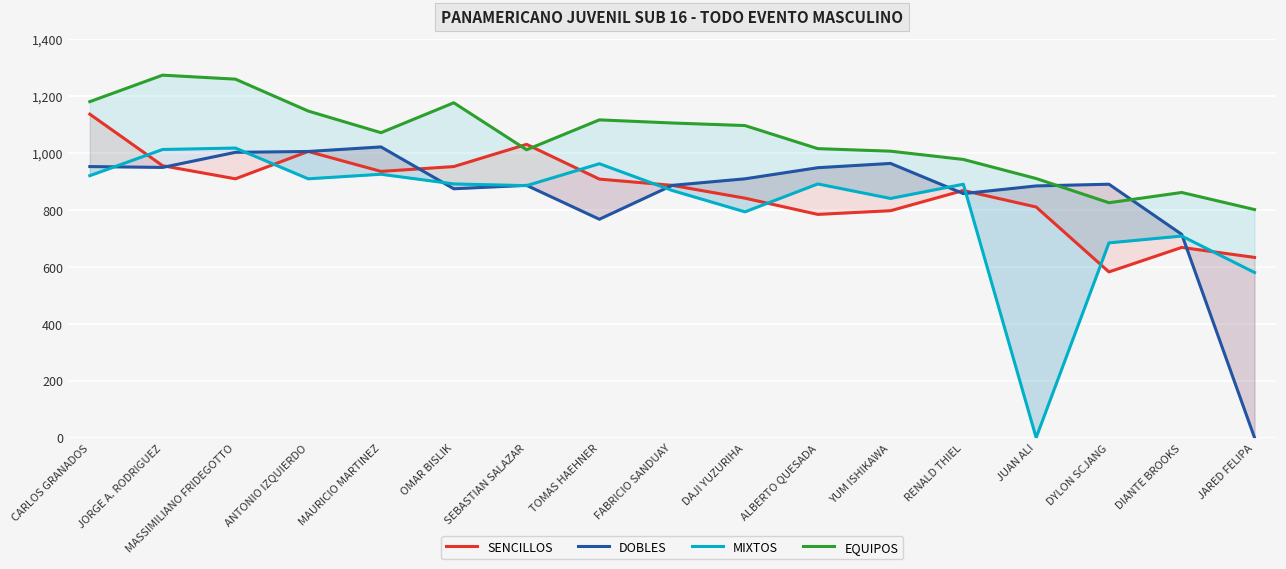

Reading left to right, transcribe all the data shown in this chart.

SENCILLOS: CARLOS GRANADOS=1136	JORGE A. RODRIGUEZ=955	MASSIMILIANO FRIDEGOTTO=909	ANTONIO IZQUIERDO=1005	MAURICIO MARTINEZ=935	OMAR BISLIK=952	SEBASTIAN SALAZAR=1030	TOMAS HAEHNER=908	FABRICIO SANDUAY=886	DAJI YUZURIHA=841	ALBERTO QUESADA=784	YUM ISHIKAWA=797	RENALD THIEL=868	JUAN ALI=810	DYLON SCJANG=582	DIANTE BROOKS=668	JARED FELIPA=633
DOBLES: CARLOS GRANADOS=952	JORGE A. RODRIGUEZ=949	MASSIMILIANO FRIDEGOTTO=1002	ANTONIO IZQUIERDO=1005	MAURICIO MARTINEZ=1021	OMAR BISLIK=874	SEBASTIAN SALAZAR=886	TOMAS HAEHNER=767	FABRICIO SANDUAY=886	DAJI YUZURIHA=909	ALBERTO QUESADA=948	YUM ISHIKAWA=963	RENALD THIEL=857	JUAN ALI=884	DYLON SCJANG=890	DIANTE BROOKS=714	JARED FELIPA=0
MIXTOS: CARLOS GRANADOS=920	JORGE A. RODRIGUEZ=1012	MASSIMILIANO FRIDEGOTTO=1017	ANTONIO IZQUIERDO=909	MAURICIO MARTINEZ=925	OMAR BISLIK=891	SEBASTIAN SALAZAR=885	TOMAS HAEHNER=962	FABRICIO SANDUAY=868	DAJI YUZURIHA=793	ALBERTO QUESADA=891	YUM ISHIKAWA=840	RENALD THIEL=890	JUAN ALI=0	DYLON SCJANG=684	DIANTE BROOKS=708	JARED FELIPA=580
EQUIPOS: CARLOS GRANADOS=1180	JORGE A. RODRIGUEZ=1273	MASSIMILIANO FRIDEGOTTO=1259	ANTONIO IZQUIERDO=1147	MAURICIO MARTINEZ=1071	OMAR BISLIK=1176	SEBASTIAN SALAZAR=1011	TOMAS HAEHNER=1116	FABRICIO SANDUAY=1105	DAJI YUZURIHA=1096	ALBERTO QUESADA=1015	YUM ISHIKAWA=1006	RENALD THIEL=977	JUAN ALI=910	DYLON SCJANG=825	DIANTE BROOKS=861	JARED FELIPA=801